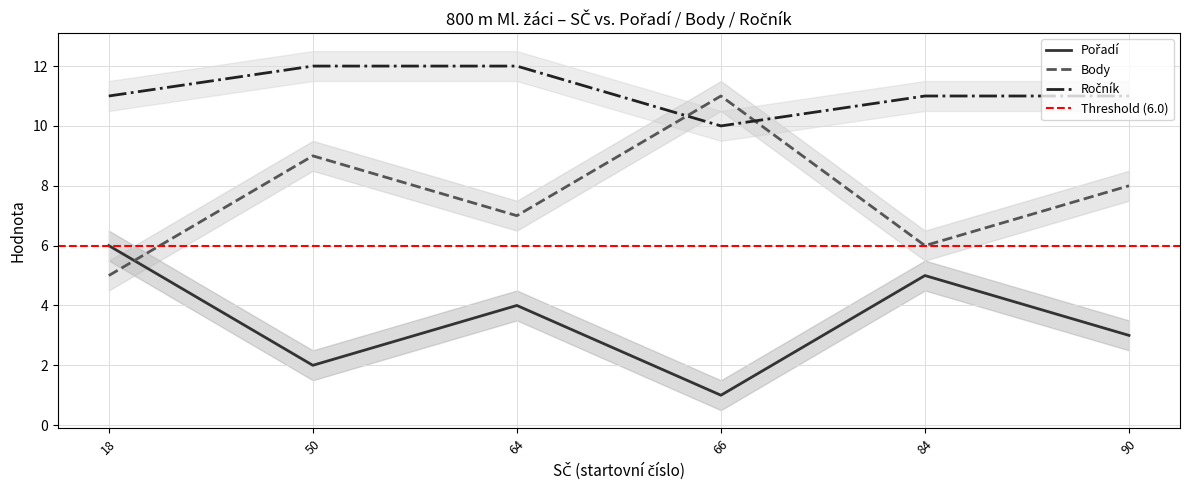

Reading left to right, extract all data points from this chart.

Pořadí: 6	2	4	1	5	3
Body: 5	9	7	11	6	8
Ročník: 11	12	12	10	11	11